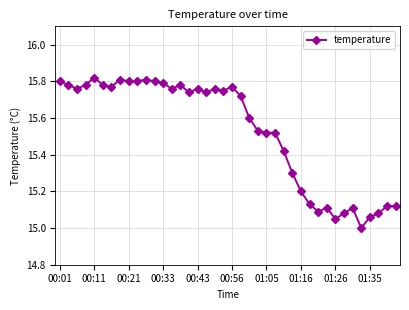

What is the difference between the maximum and minimum values?

0.8